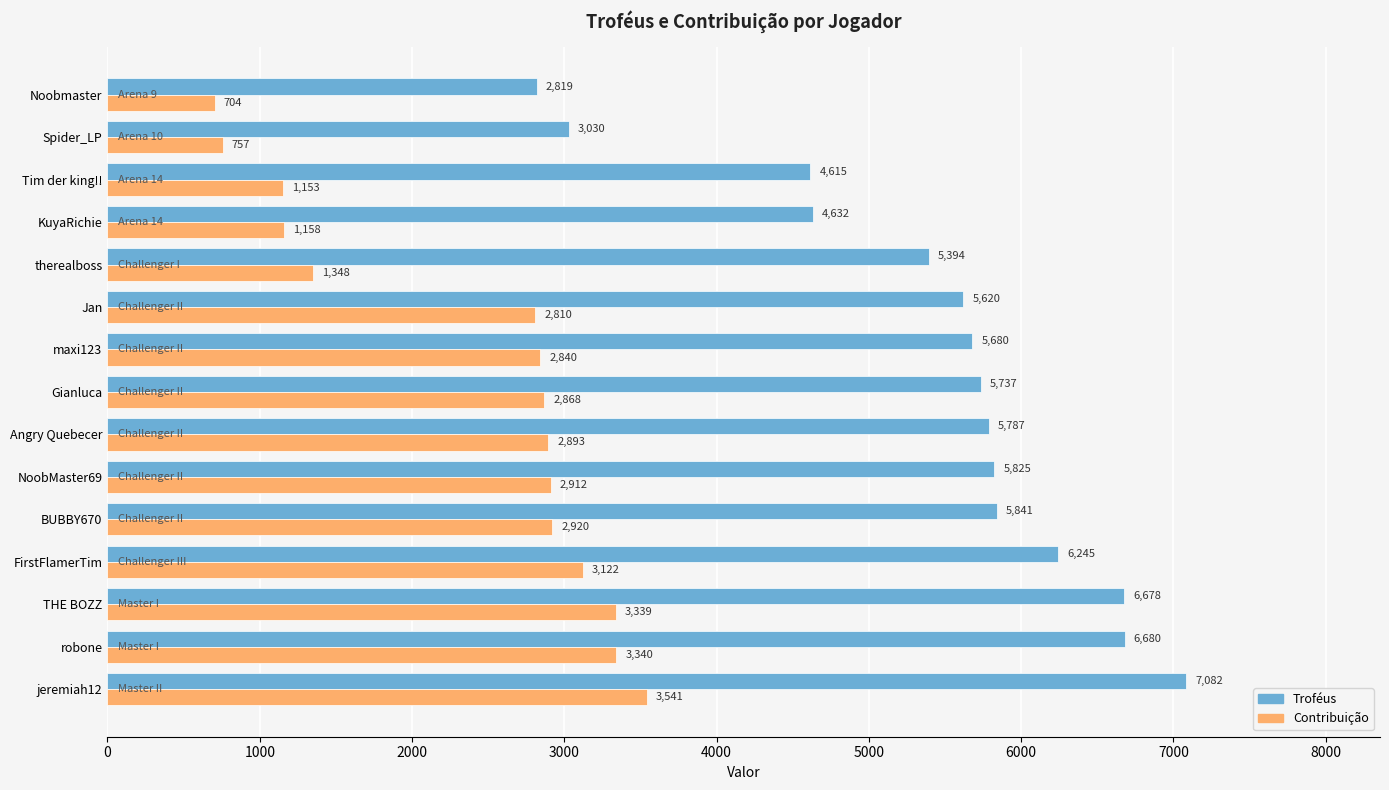

The Troféus series shows 1218 at Angry Quebecer. True or false?

False